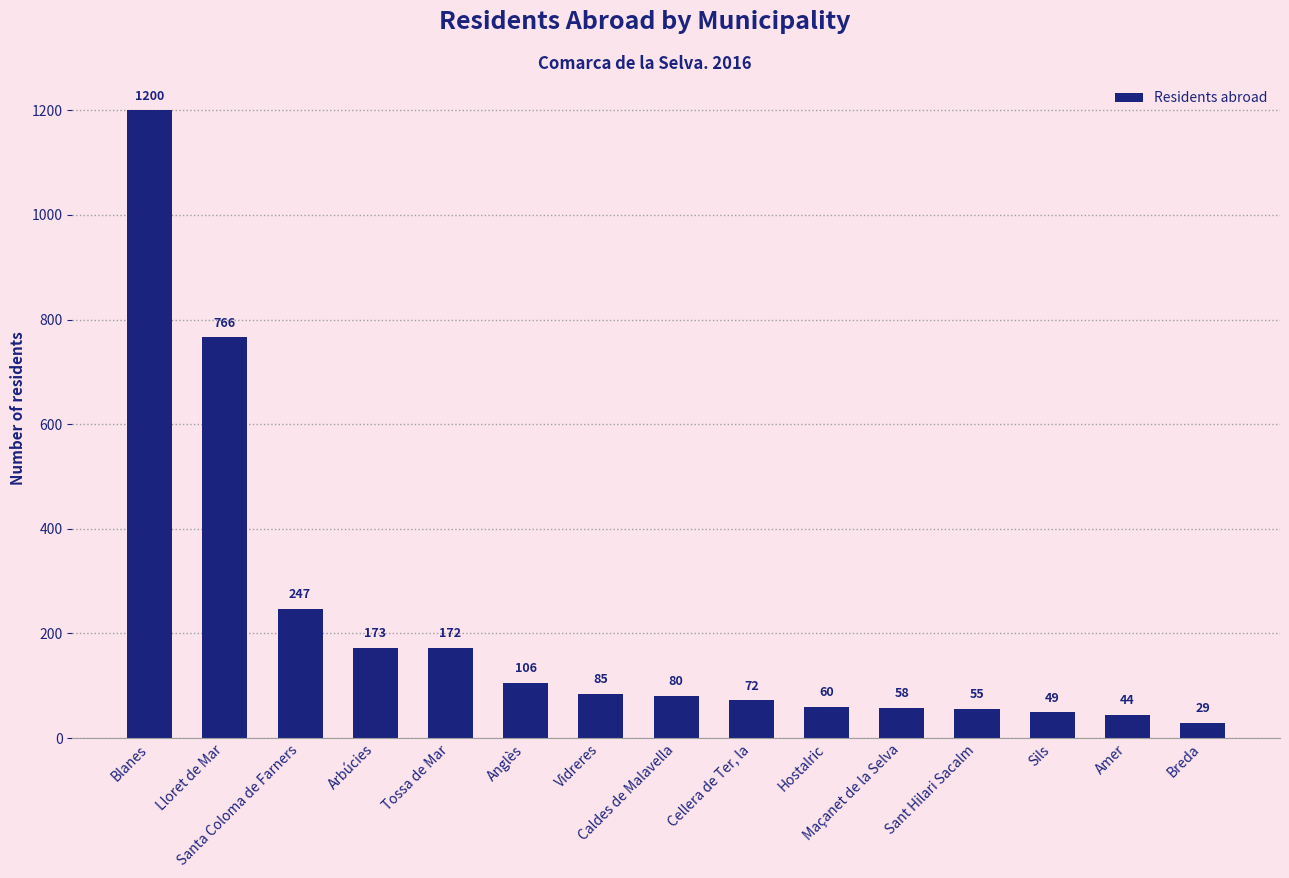

Count the number of categories in the chart.

15